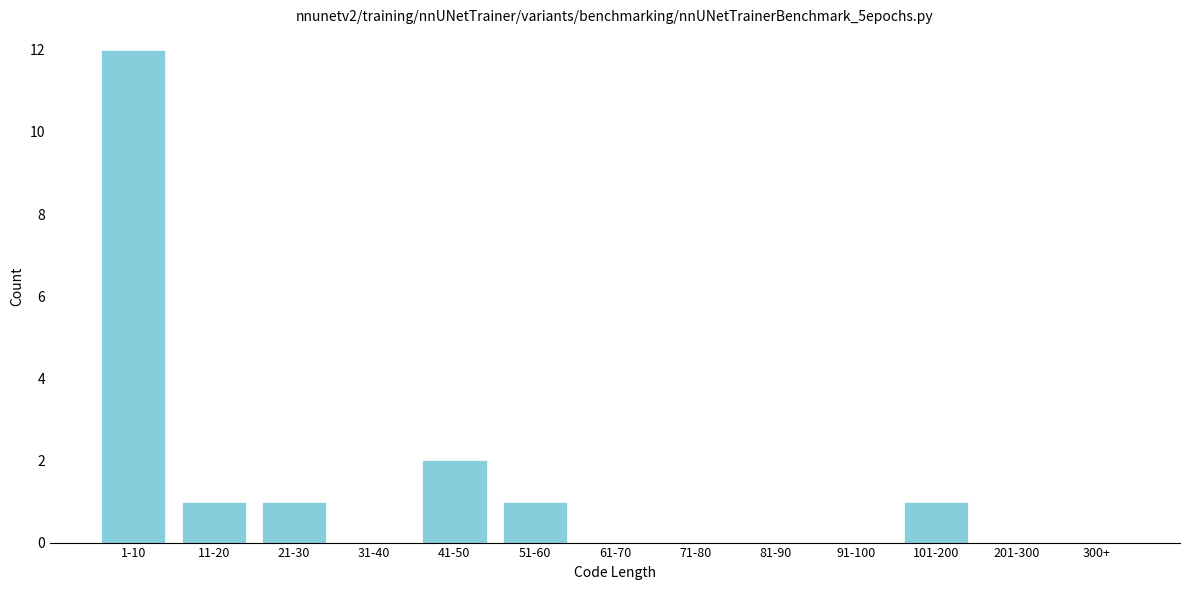

Reading left to right, extract all data points from this chart.

1-10=12	11-20=1	21-30=1	31-40=0	41-50=2	51-60=1	61-70=0	71-80=0	81-90=0	91-100=0	101-200=1	201-300=0	300+=0